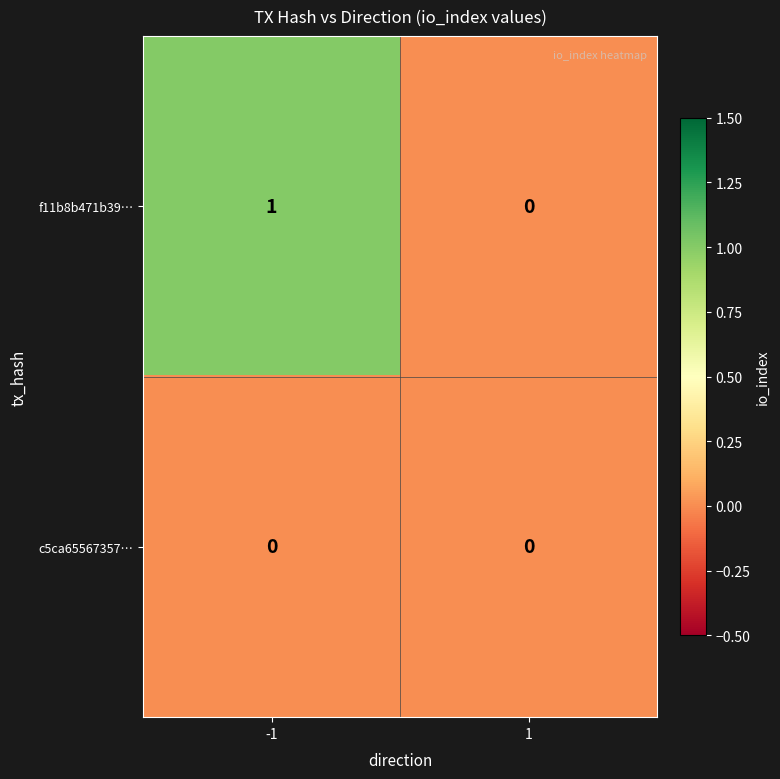

Reading left to right, transcribe all the data shown in this chart.

f11b8b471b39…: 1	0
c5ca65567357…: 0	0